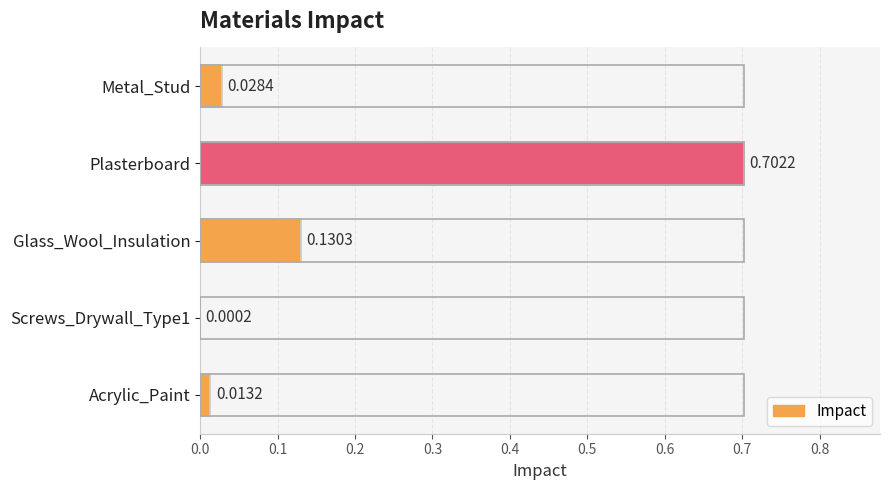

Which category has the highest value across all series?

Plasterboard